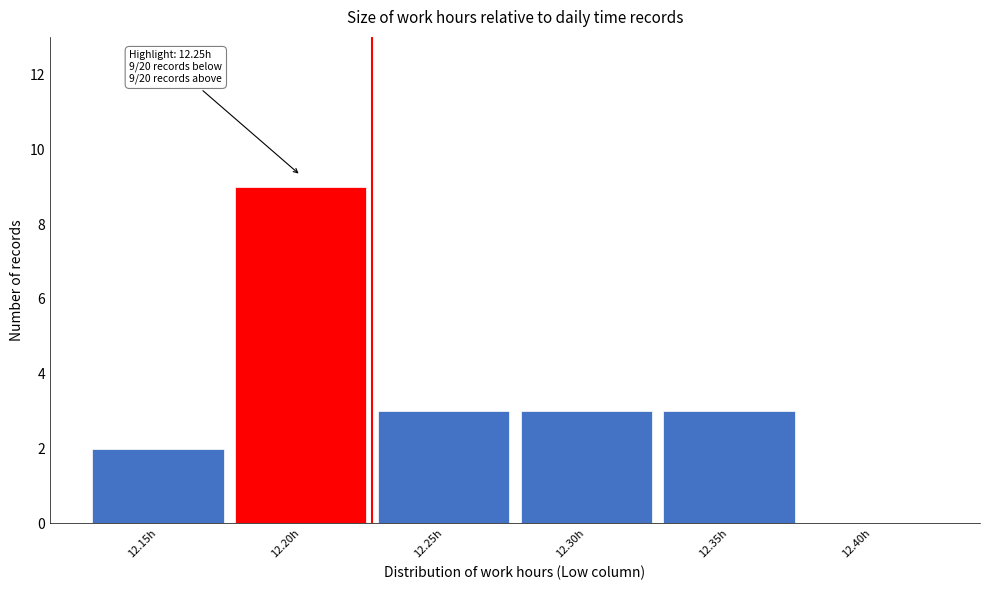

Reading right to left, what are all the values shown in this chart?

12.40h=0	12.35h=3	12.30h=3	12.25h=3	12.20h=9	12.15h=2